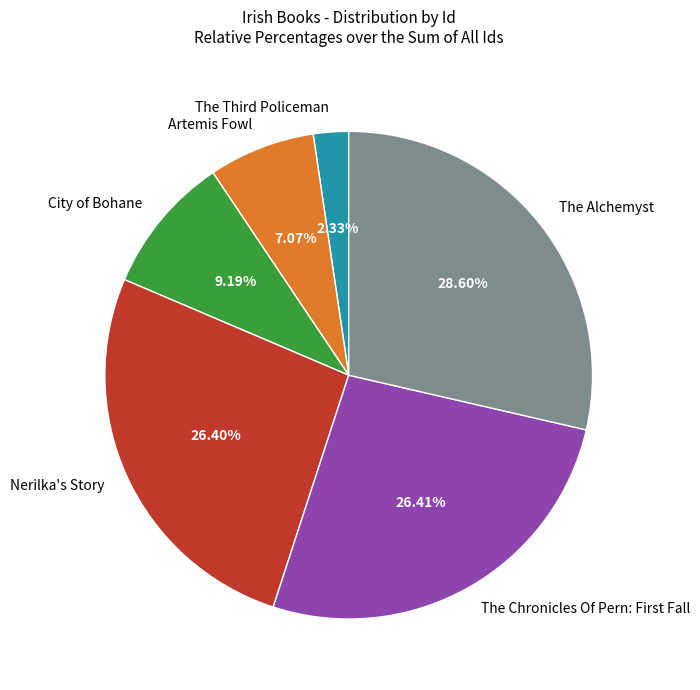

How many segments does this pie chart have?

6